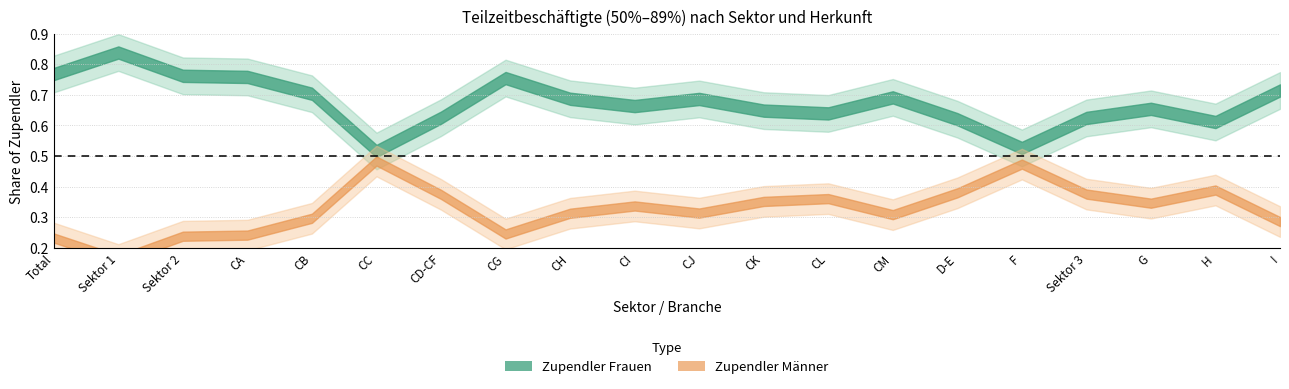

How many interior local peaks does the Zupendler Frauen series have?

5